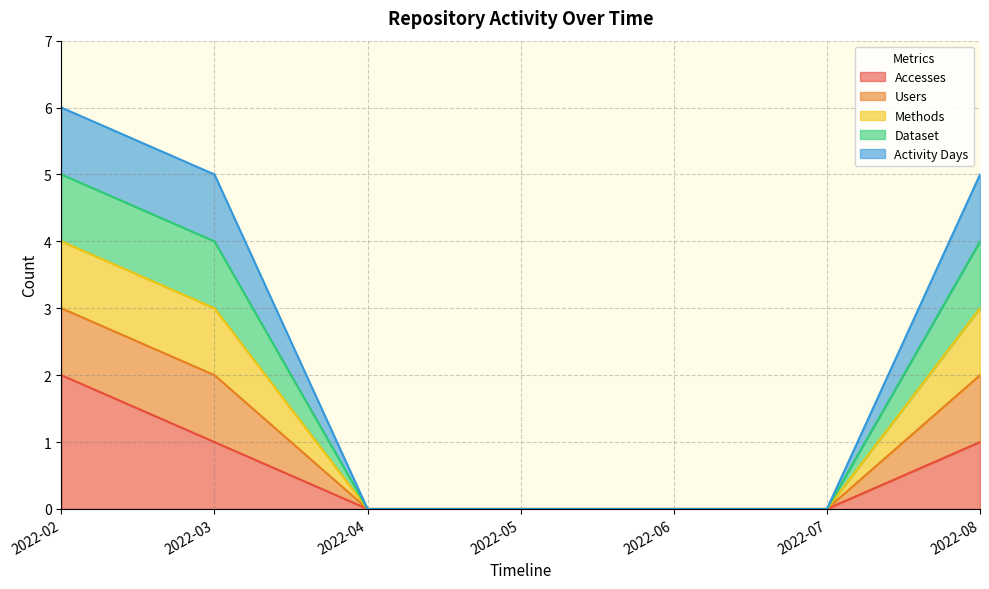

Does the chart display data point markers on the line(s)?

No